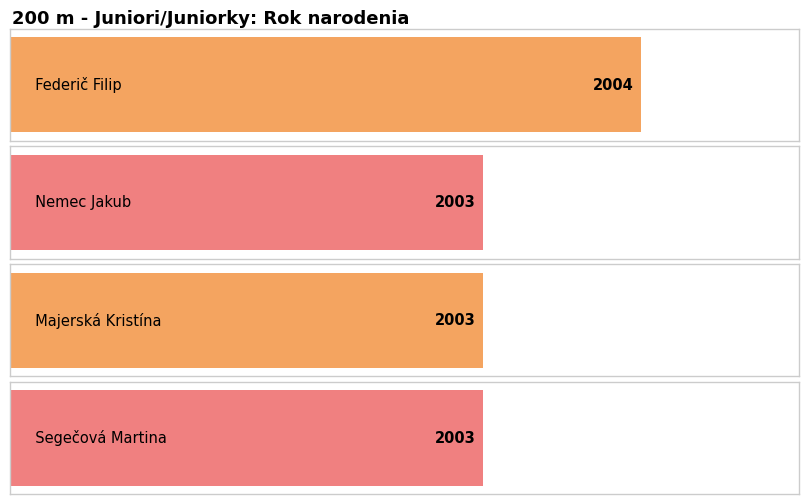

What position from the left is Segečová Martina?

4